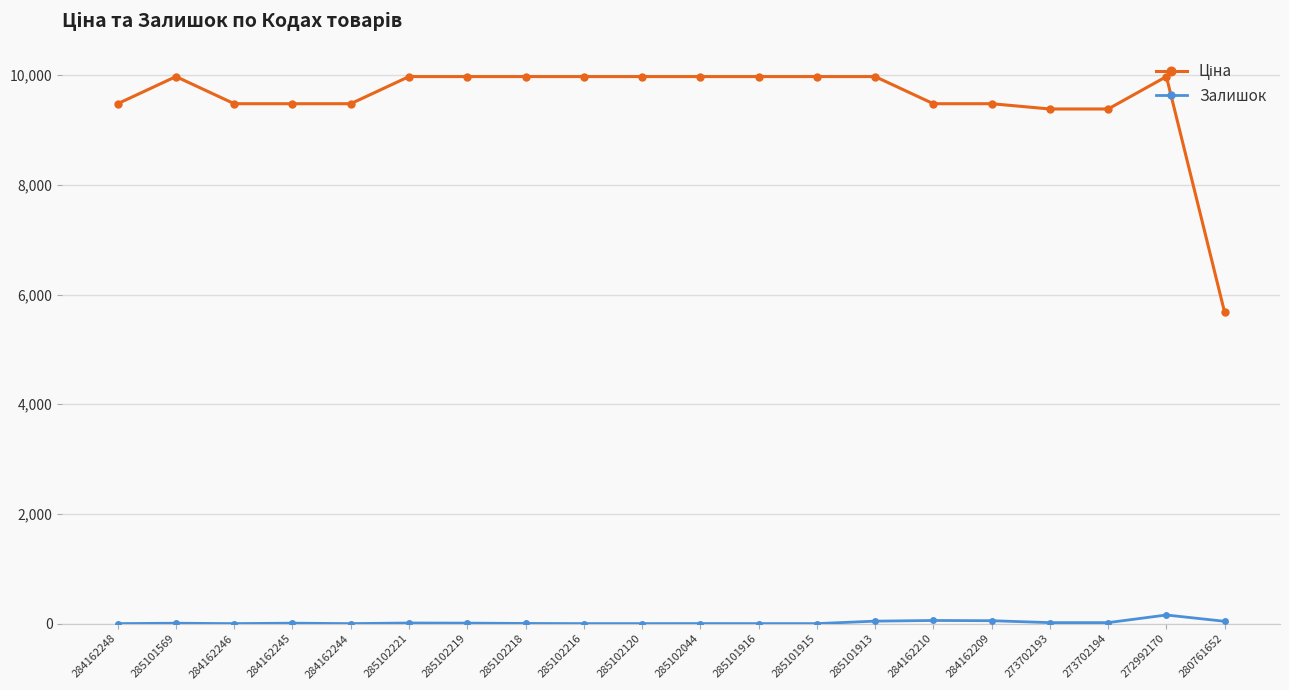

True or false: Залишок has a value of 45.0 at 285101913.

True